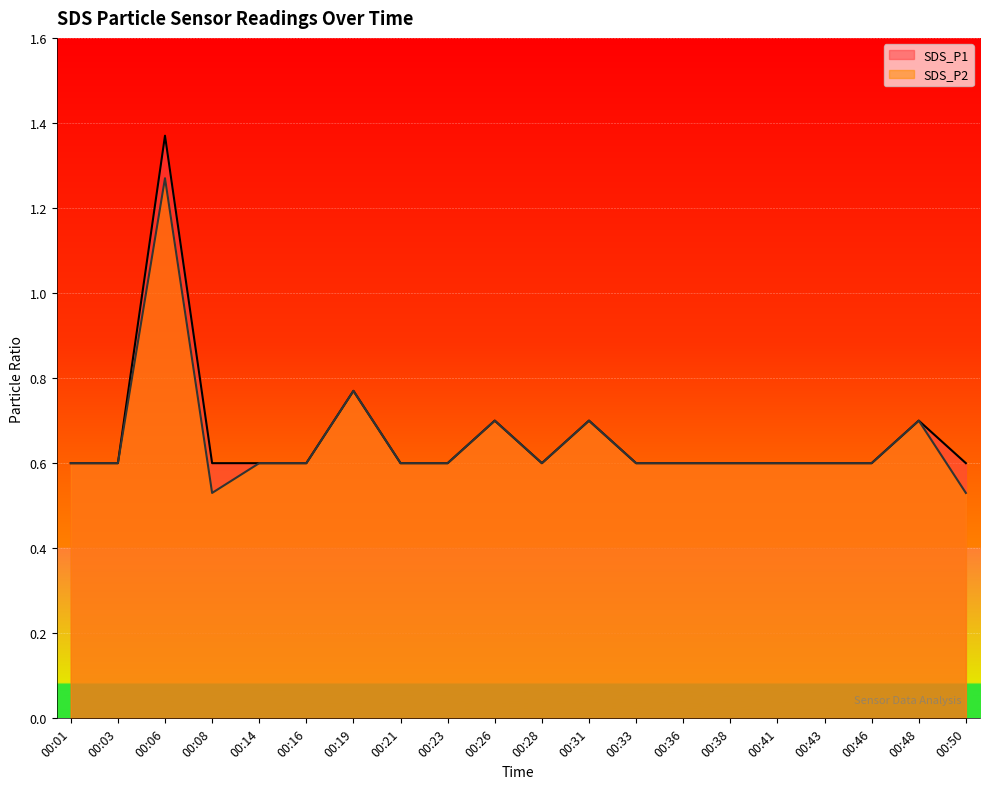

True or false: SDS_P2 and SDS_P1 intersect in this chart.

False